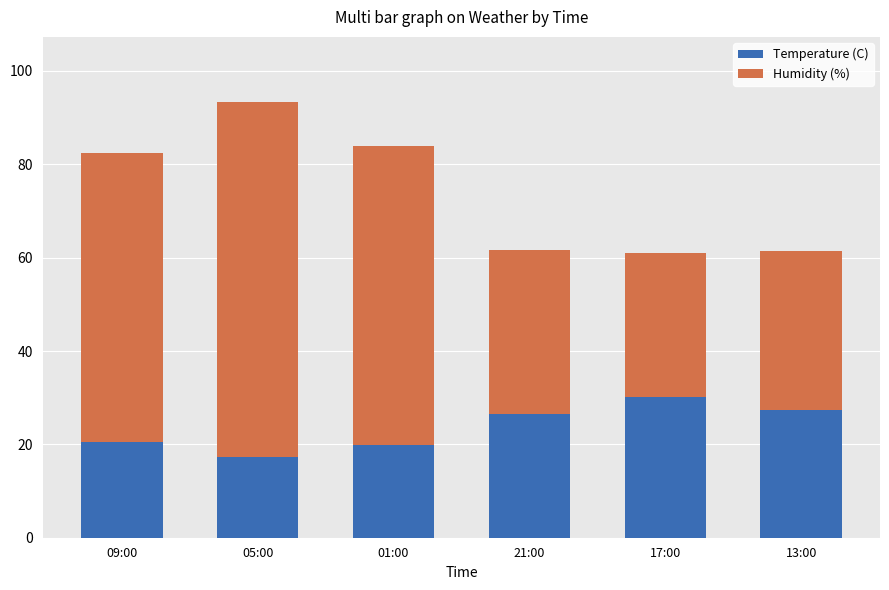

What is the sum of all Temperature (C) values?

141.8